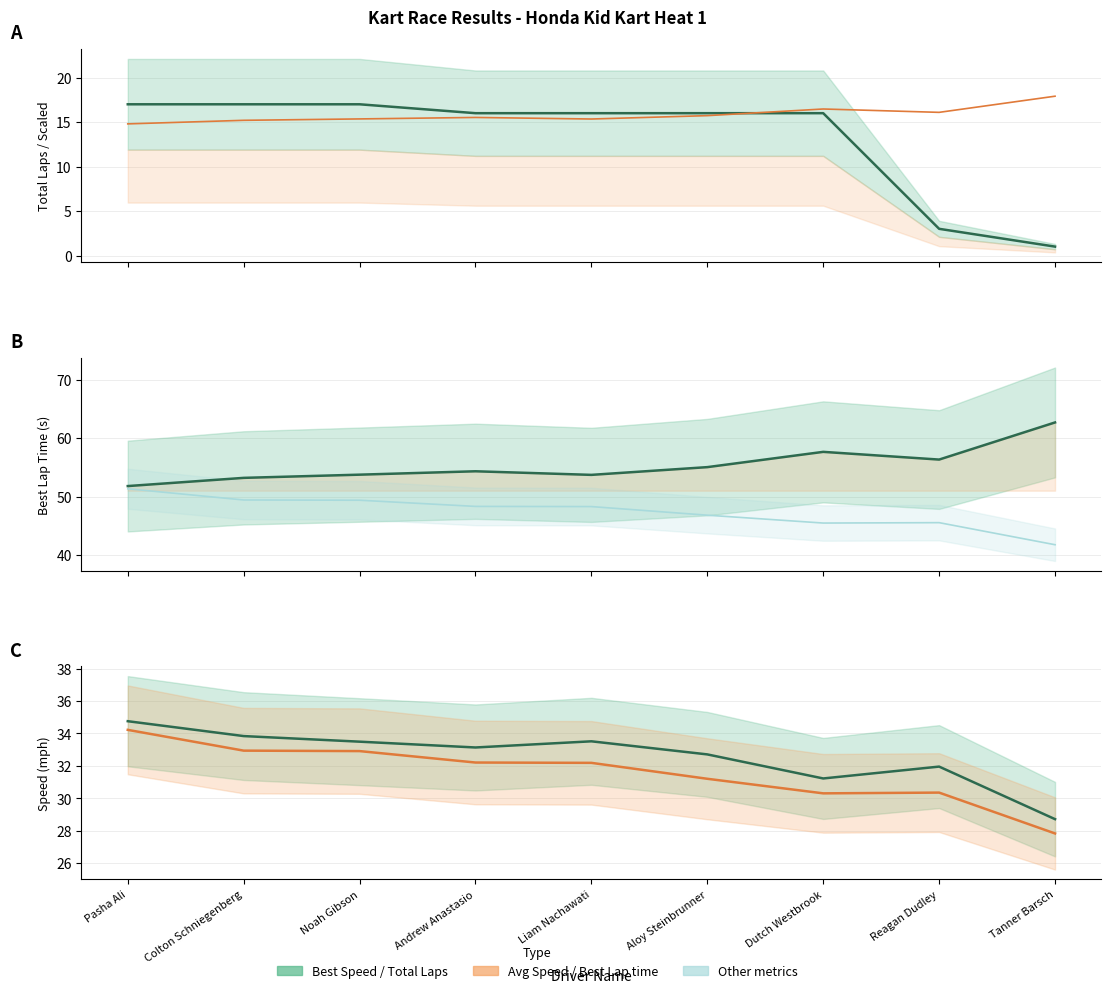

At which category does the chart reach its minimum across all series?

Tanner Barsch